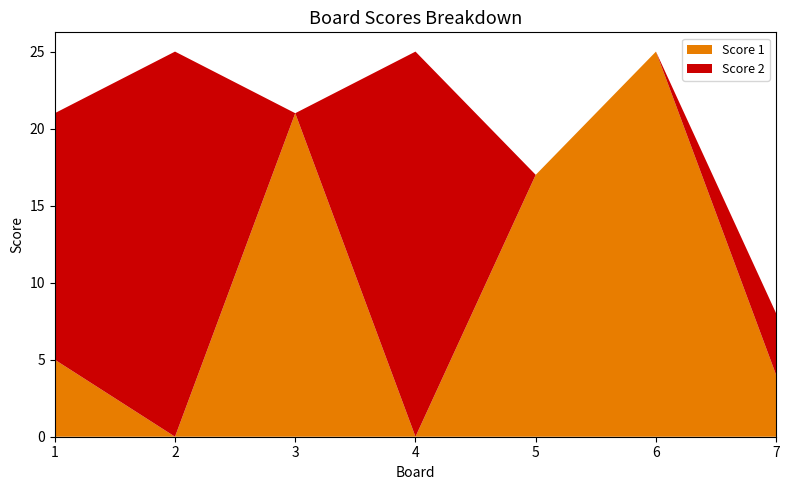

Reading right to left, list all the values displayed in this chart.

Score 1: 4	25	17	0	21	0	5
Score 2: 4	0	0	25	0	25	16